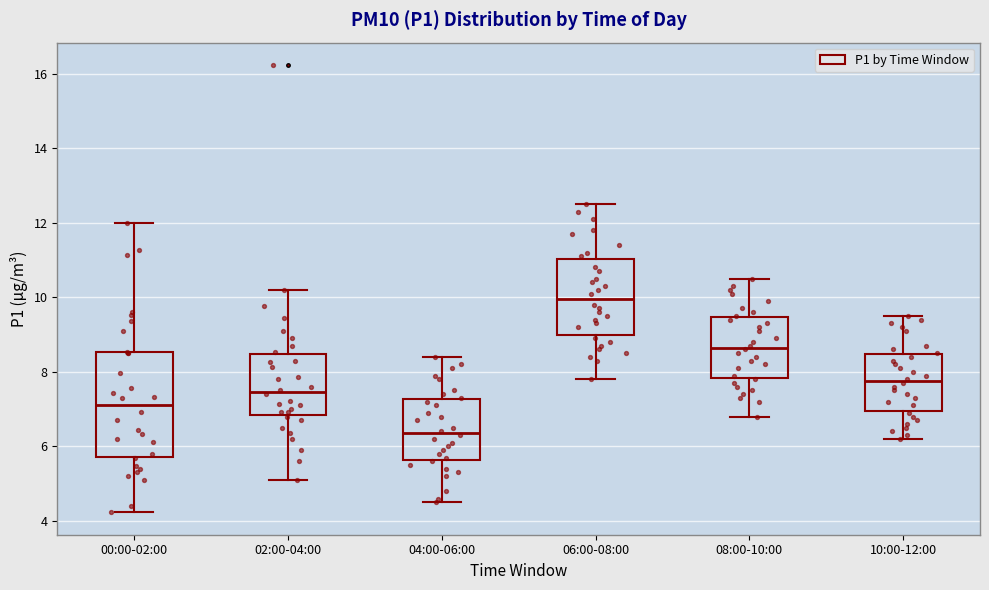

Where does the lower whisker of the box for 06:00-08:00 end on the y-axis? The values are not printed on the chart, so give them approximately, as read against the axis.

7.8